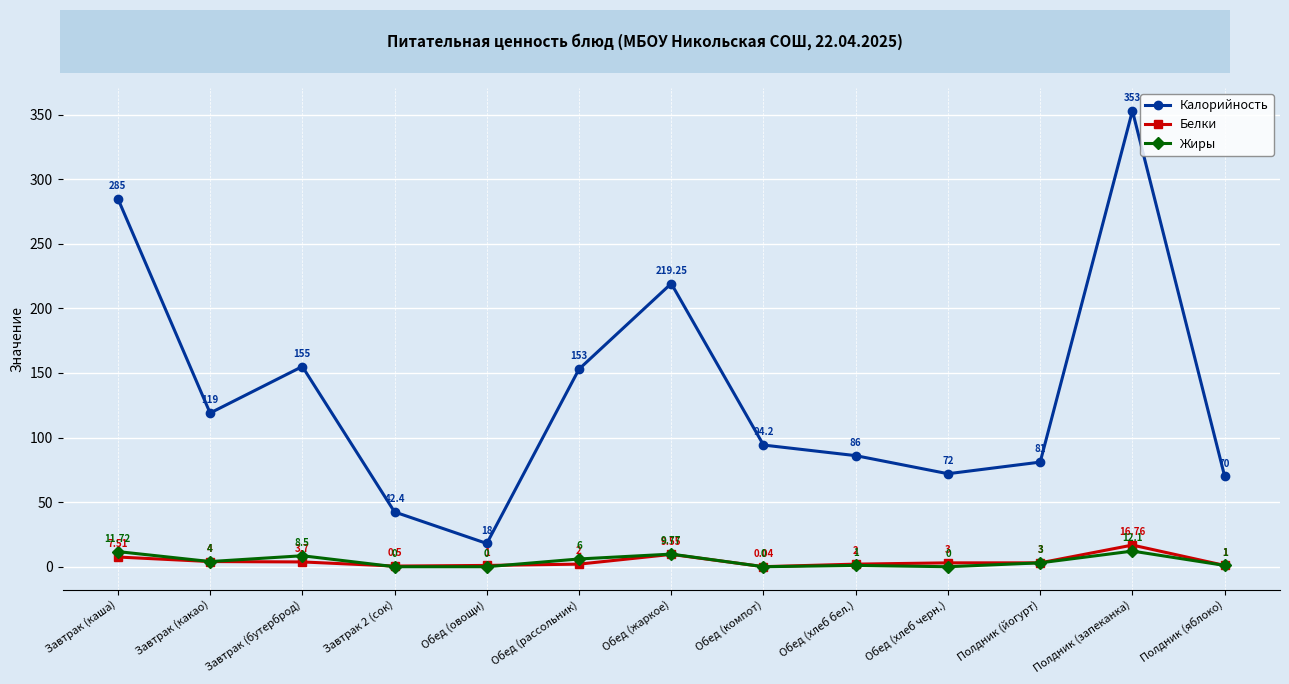

Which series changed the most between Завтрак (каша) and Обед (хлеб бел.)?

Калорийность